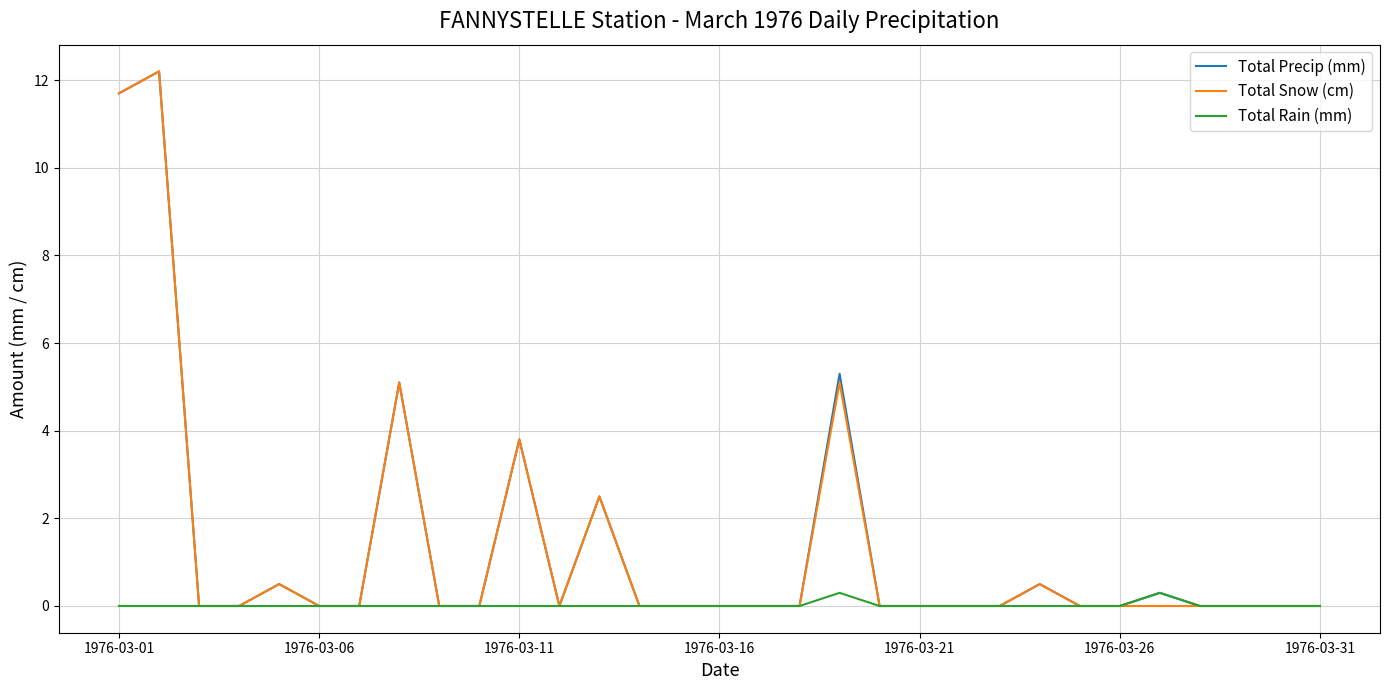

What is the greatest value displayed?

12.2